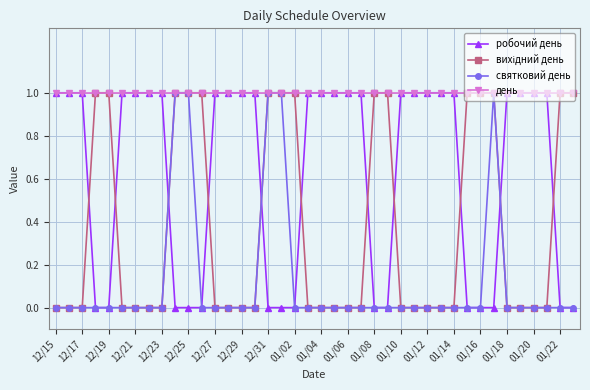

What is the value of the робочий день point at the 28th from the left?

1